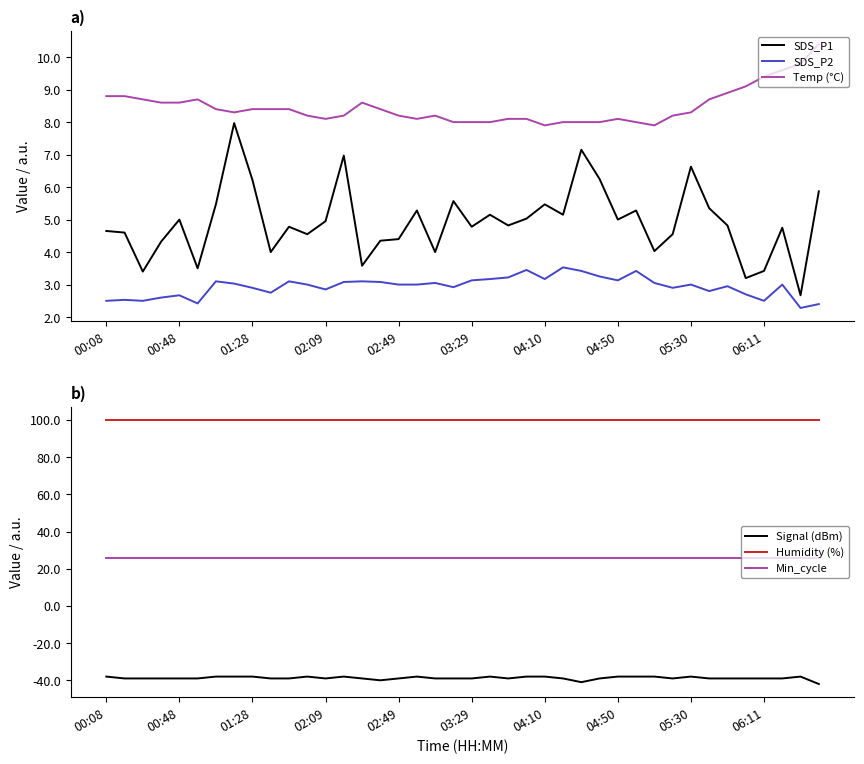

Which category has the lowest value in the Min_cycle series?

00:08